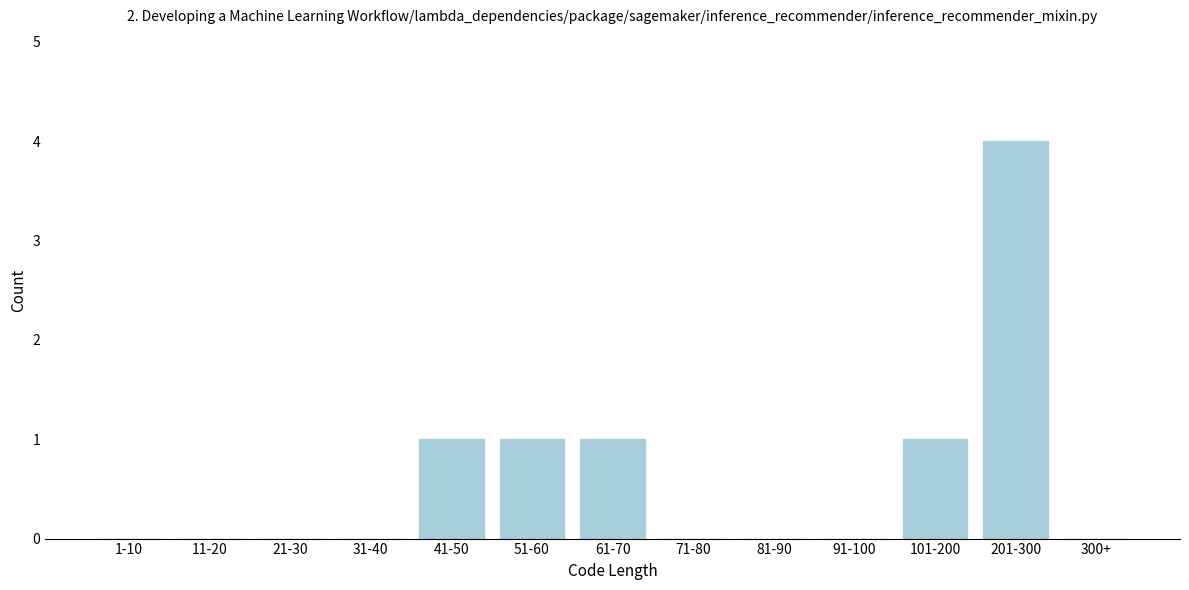

Reading left to right, transcribe all the data shown in this chart.

1-10=0	11-20=0	21-30=0	31-40=0	41-50=1	51-60=1	61-70=1	71-80=0	81-90=0	91-100=0	101-200=1	201-300=4	300+=0